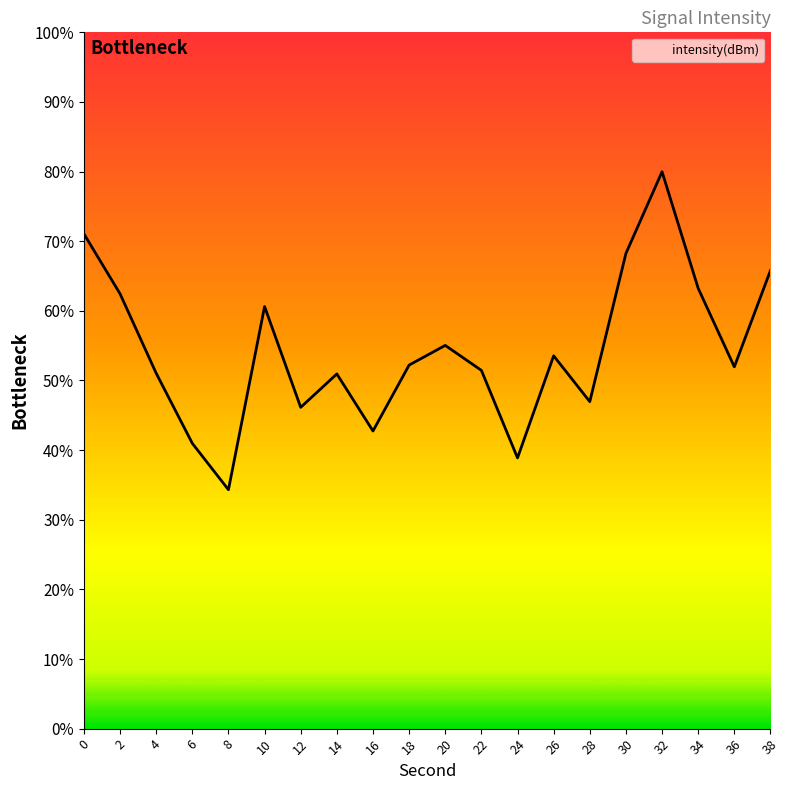

Does the chart display data point markers on the line(s)?

No